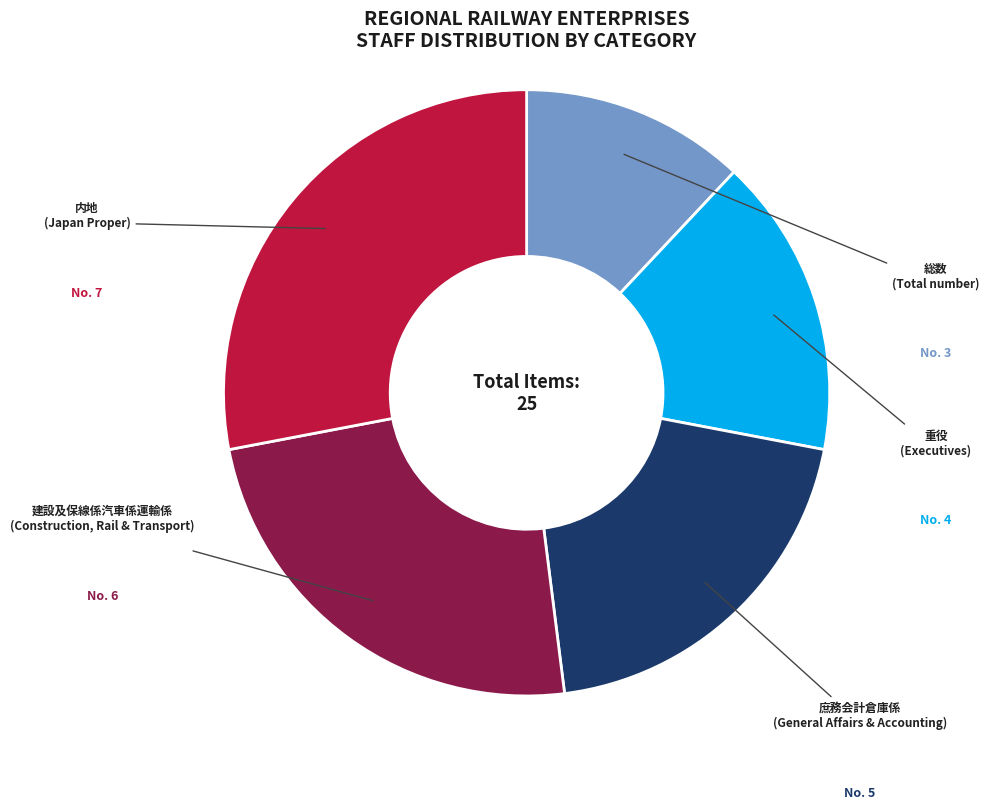

How many slices are in this pie chart?

5